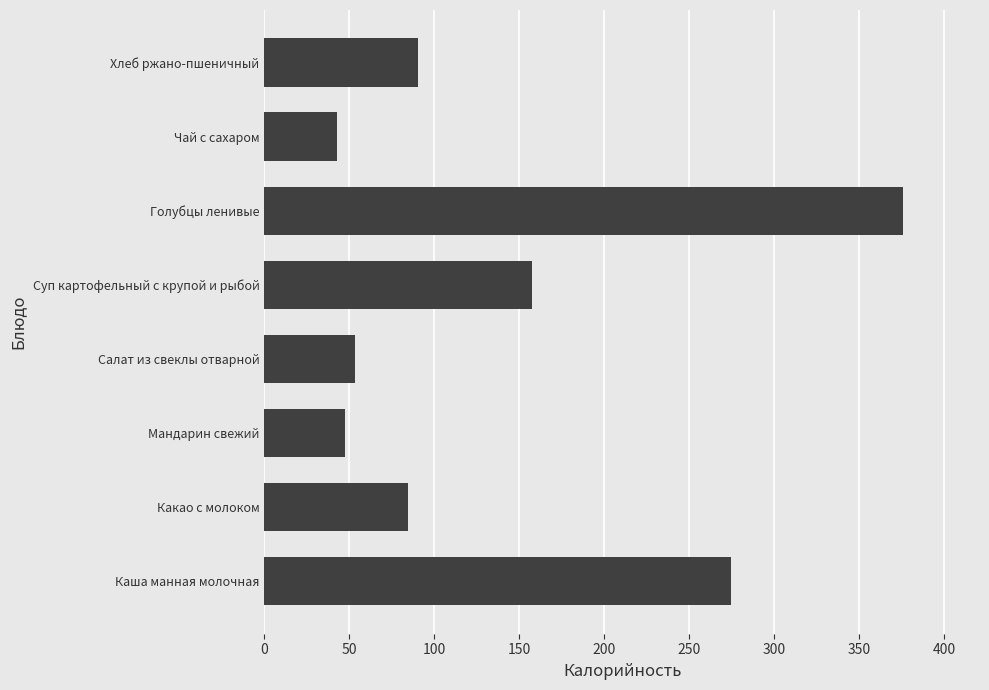

Which category has the highest value across all series?

Голубцы ленивые